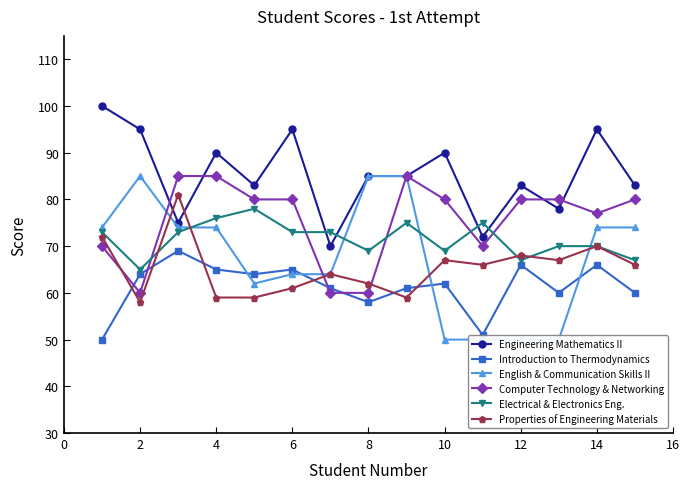

What is the spread (max minus min) of values at 11?

33